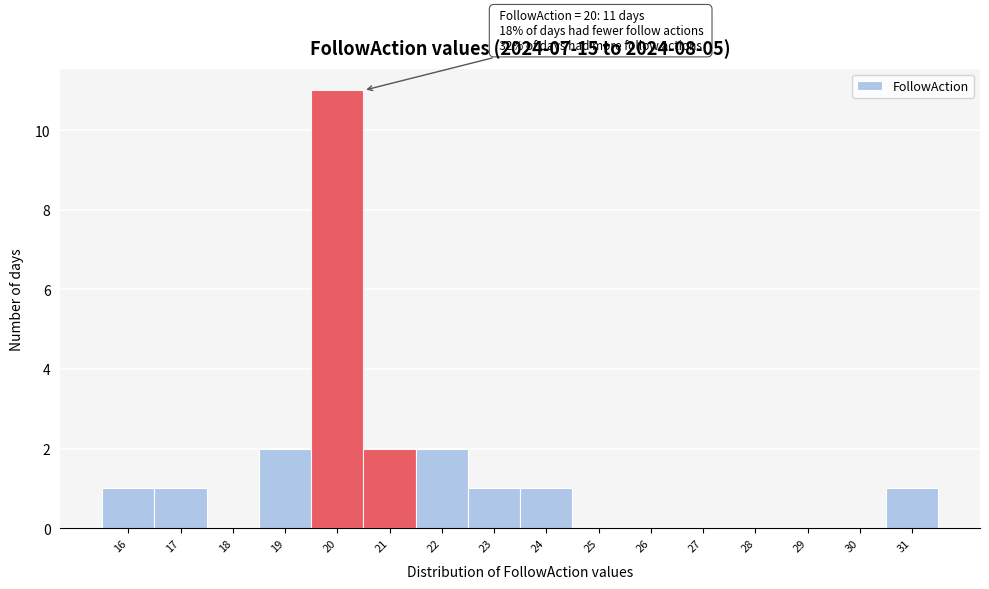

Which range on the x-axis has the tallest bar?

19.5 to 20.5